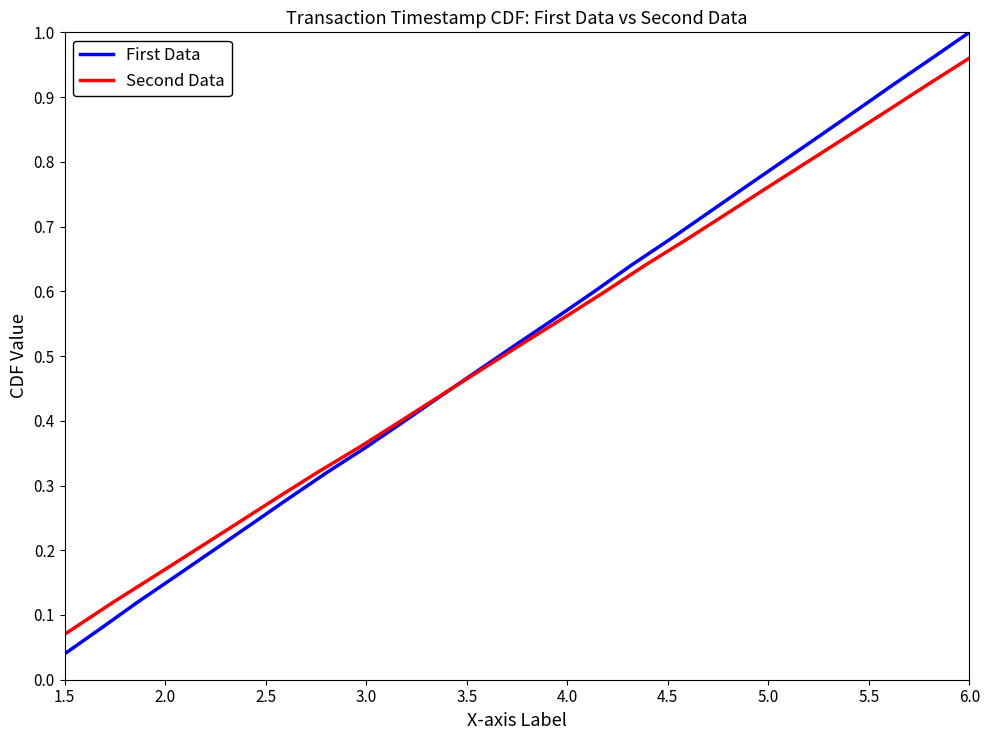

Which category has the highest value in the First Data series?

6.0